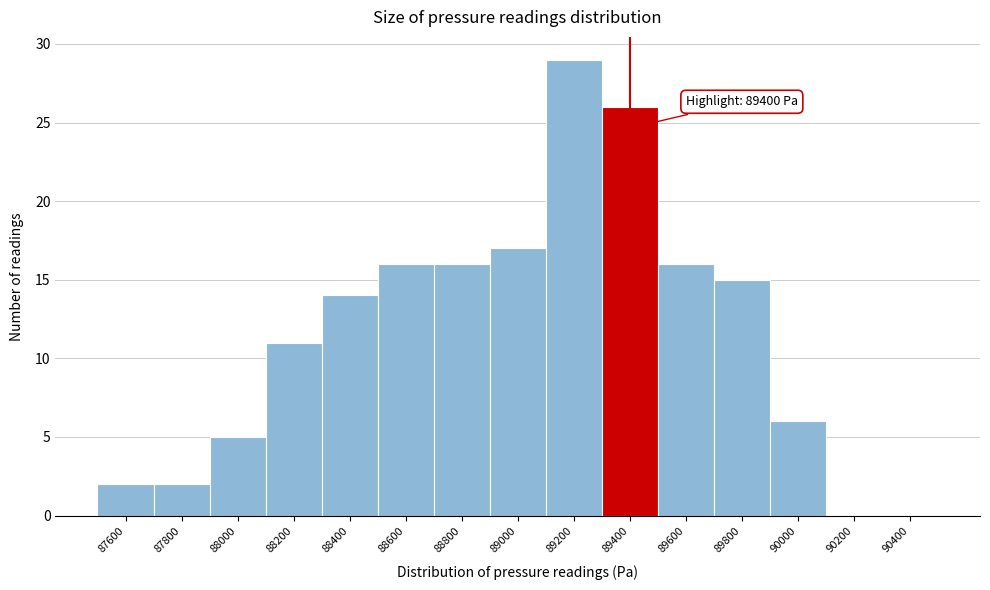

Which range on the x-axis has the tallest bar?

89100 to 89300